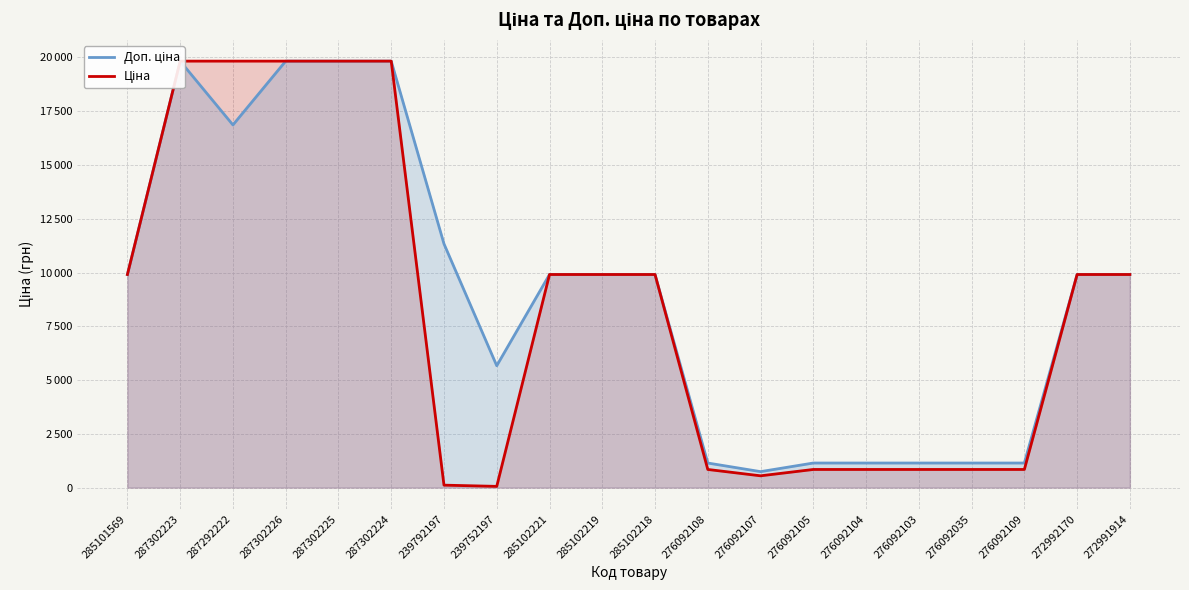

What is the difference between the maximum and minimum values in the Ціна series?

19774.4